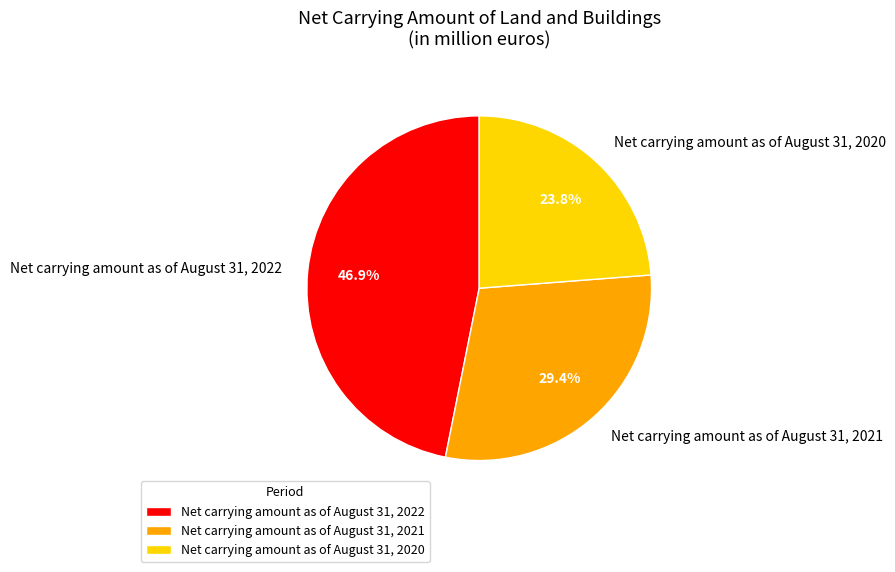

Approximately how many times larger is the value at Net carrying amount as of August 31, 2021 compared to Net carrying amount as of August 31, 2020?

1.2